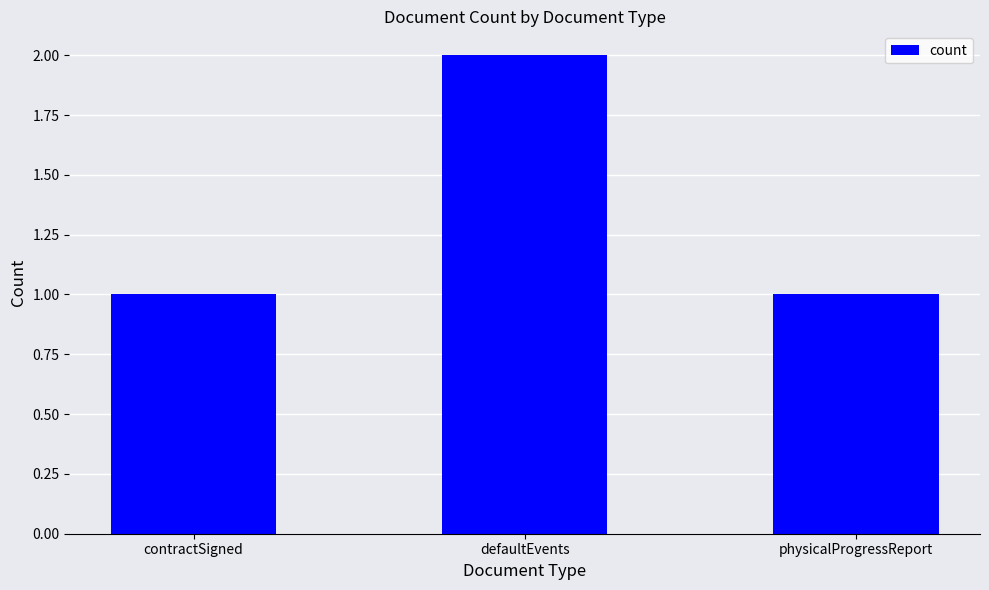

Reading left to right, extract all data points from this chart.

contractSigned=1	defaultEvents=2	physicalProgressReport=1